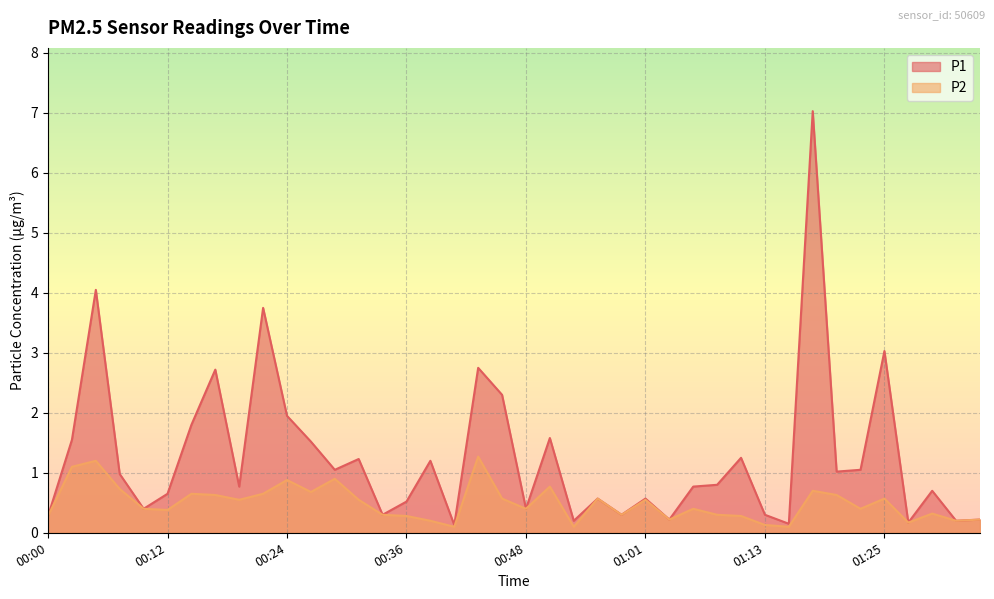

Rank the categories by P2 value from highest to lowest.

00:43, 00:05, 00:02, 00:29, 00:24, 00:51, 00:07, 01:17, 00:26, 00:14, 00:22, 00:17, 01:20, 00:46, 00:56, 01:25, 00:19, 00:31, 01:01, 00:09, 00:48, 01:05, 01:22, 00:12, 01:30, 00:34, 00:58, 01:08, 00:00, 00:36, 01:10, 01:03, 01:34, 00:39, 01:32, 01:27, 01:13, 00:41, 00:53, 01:15